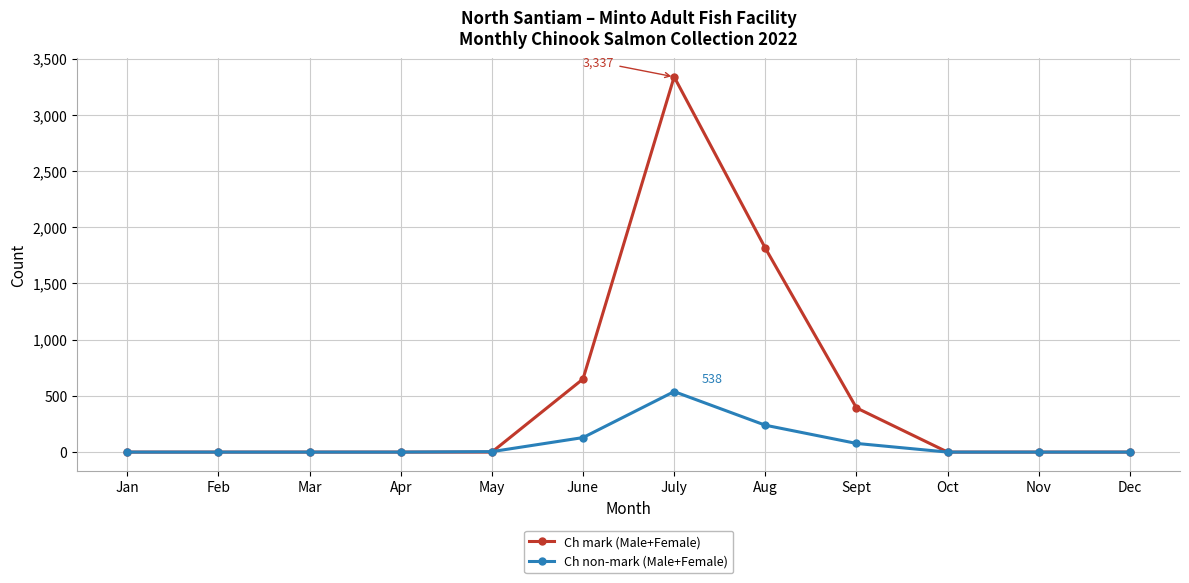

What position from the right is Oct?

3